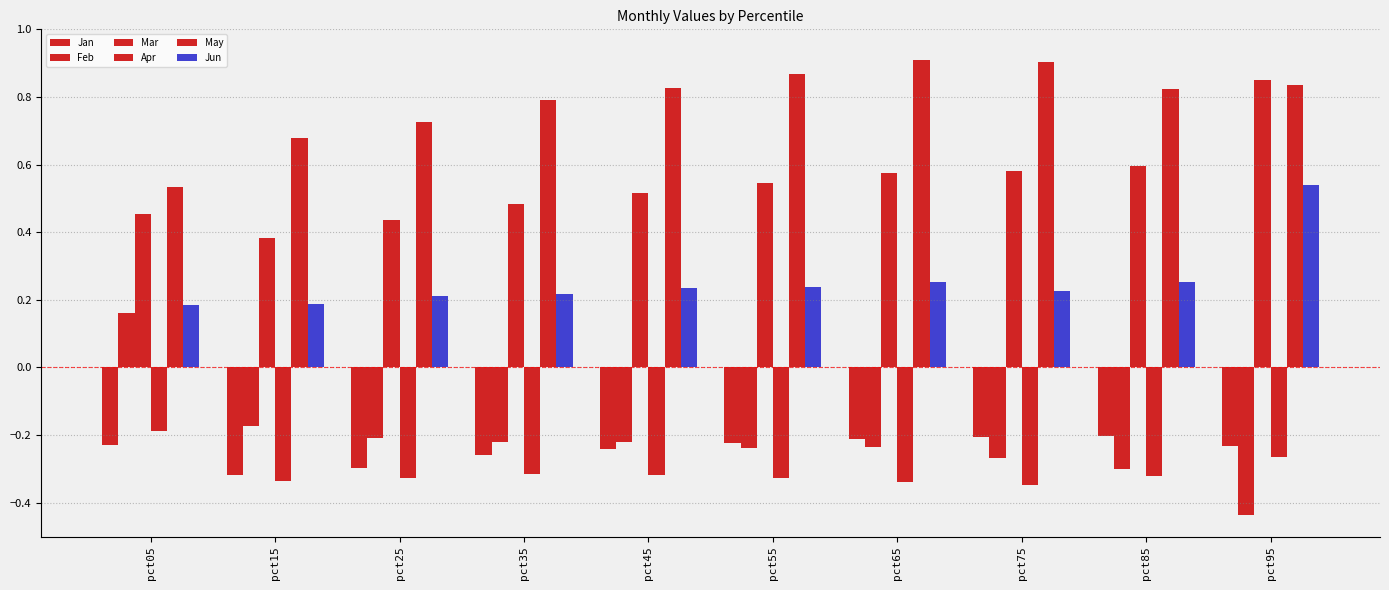

How many categories are shown in the chart?

10